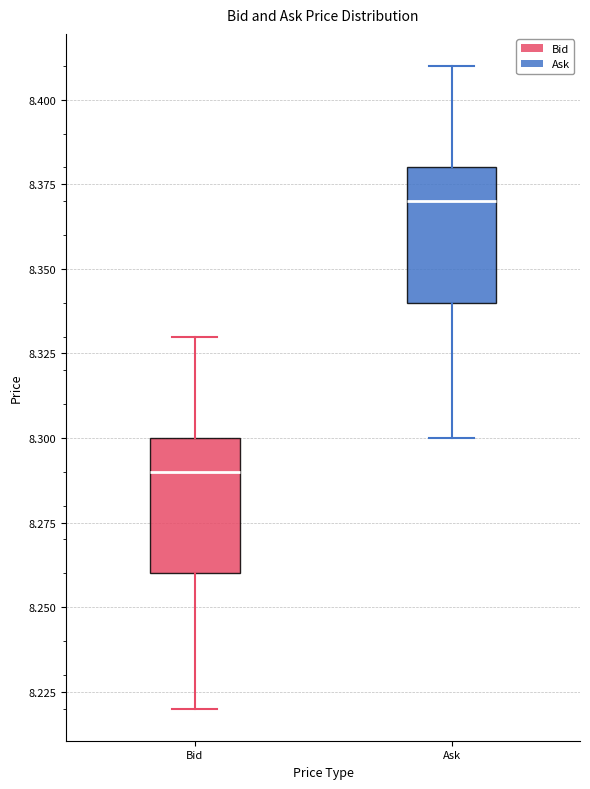

Reading left to right, read every box against the y-axis: the position of its median line, the range the box covers, and the ends of its whiskers. The values are not printed on the chart, so give them approximately, as read against the axis.

Bid: median 8.29, box 8.26 to 8.30, whiskers 8.22 to 8.33
Ask: median 8.37, box 8.34 to 8.38, whiskers 8.30 to 8.41